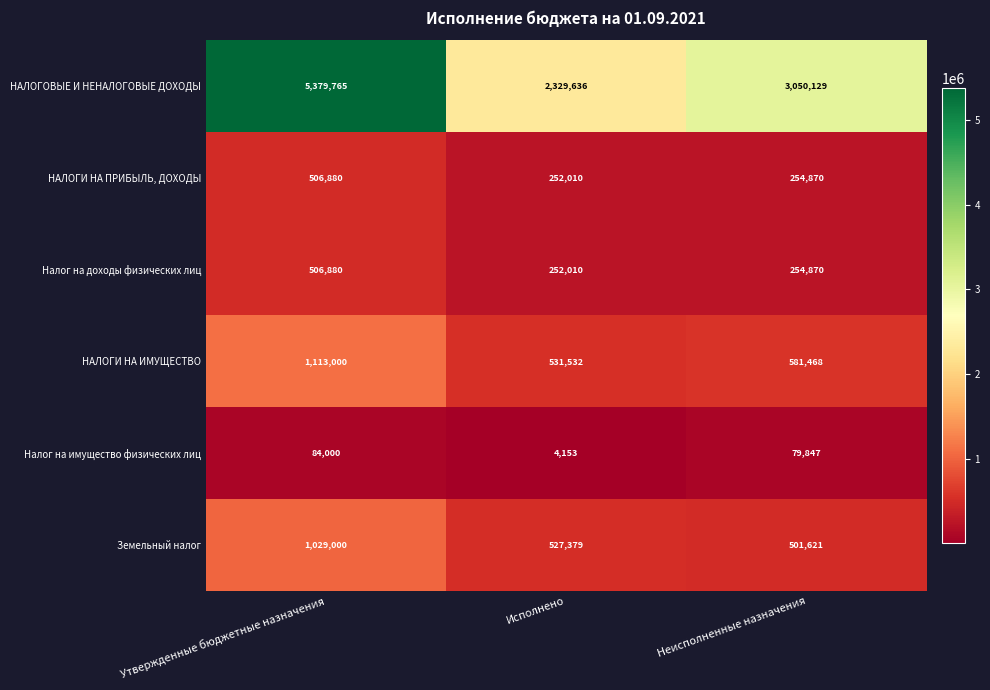

What is the average value of the Налог на доходы физических лиц series?

337920